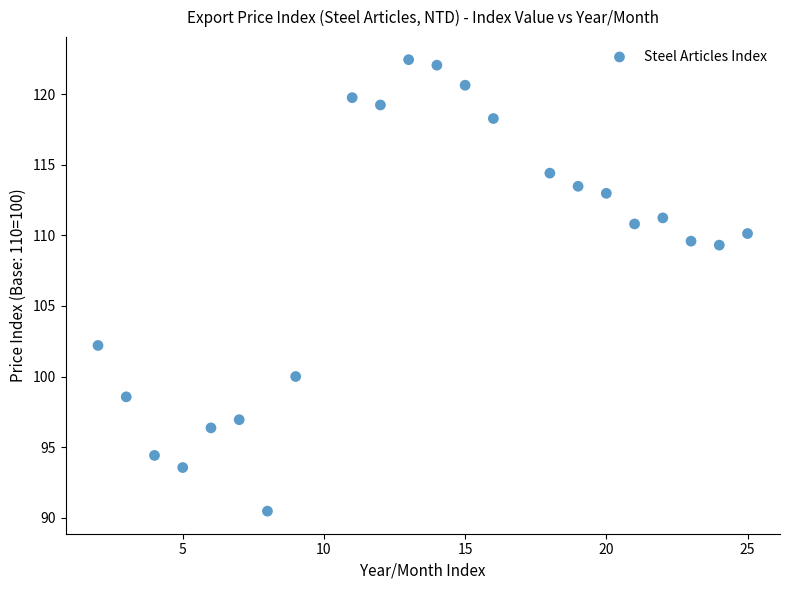

What is the range of Y values (max minus min)?

32.0